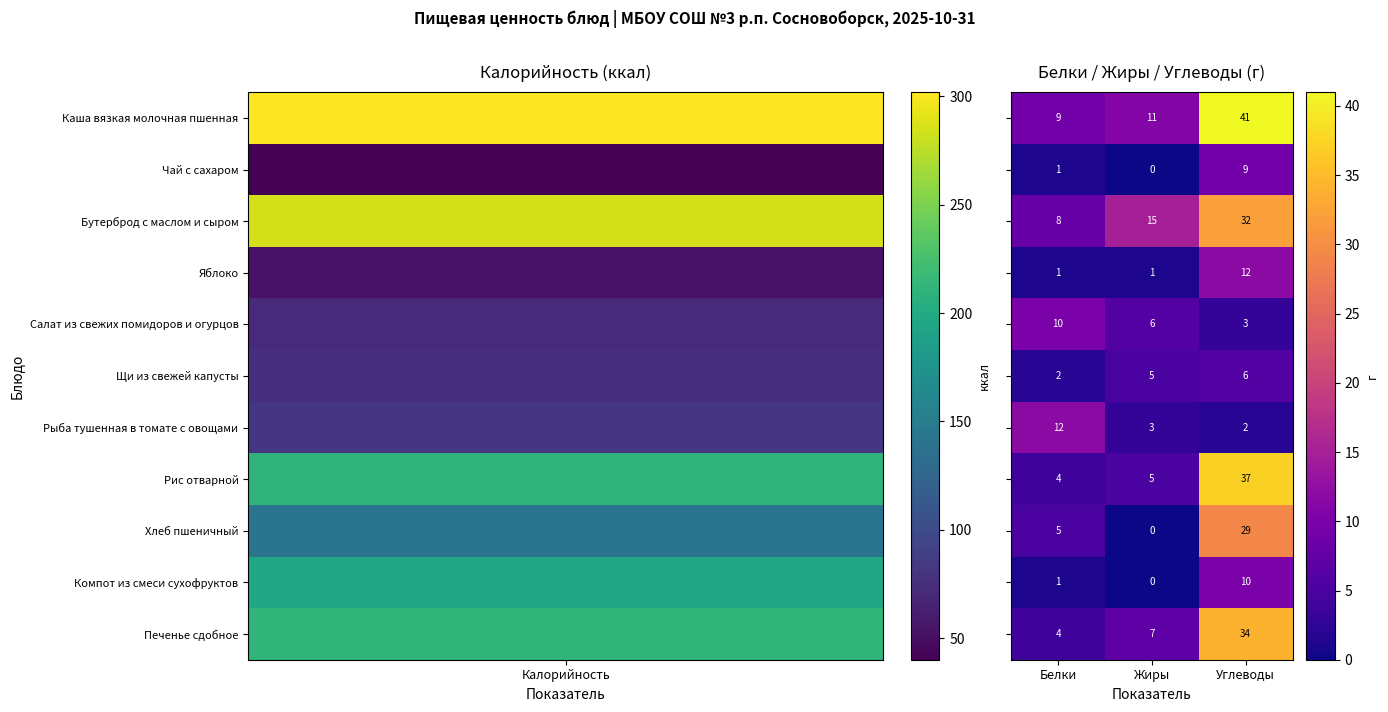

At how many categories does at least one series exceed 4?

3